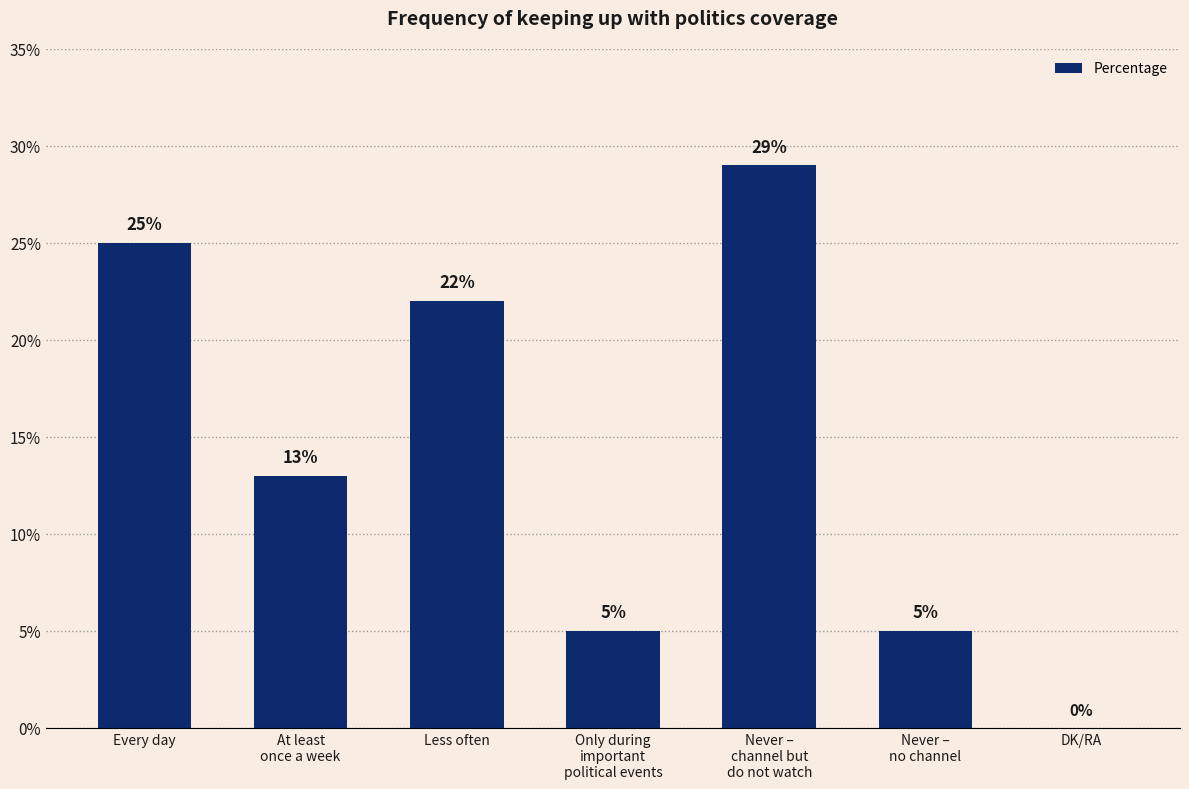

Does the chart contain stacked bars?

No